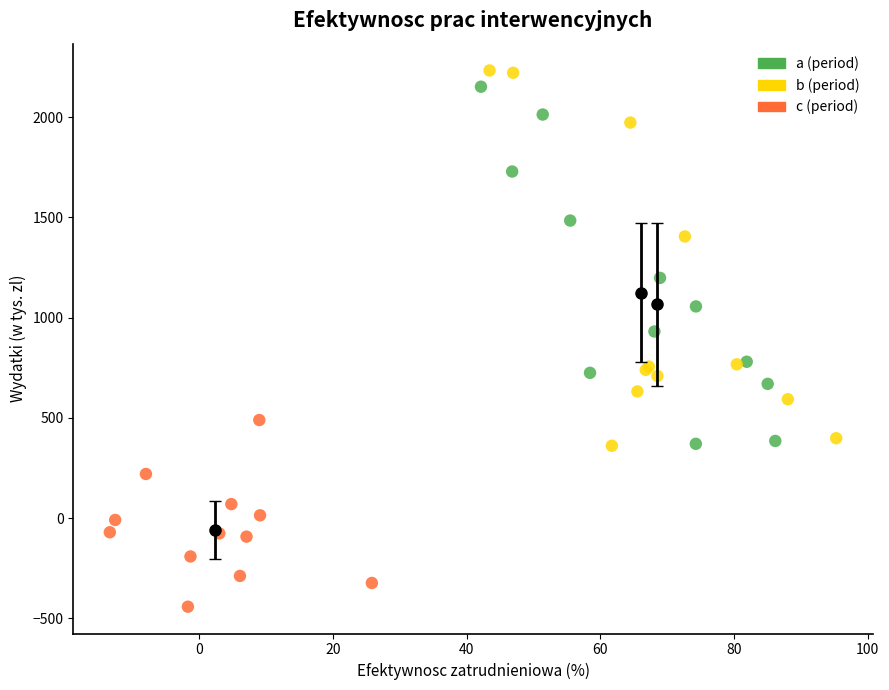

Which series has the widest spread of Y values?

b (period)